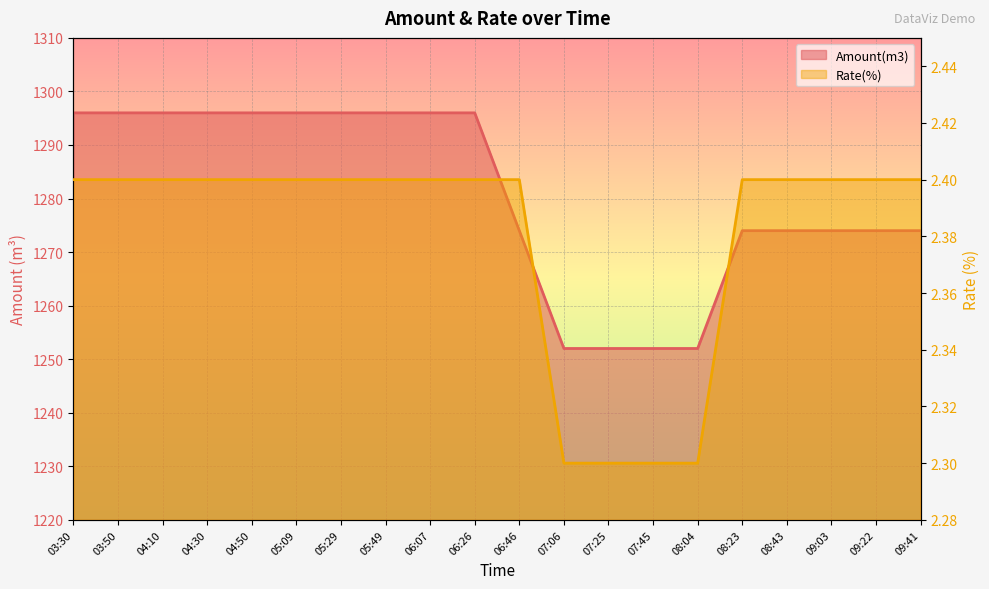

What are all the series names shown in the legend?

Amount(m3), Rate(%)